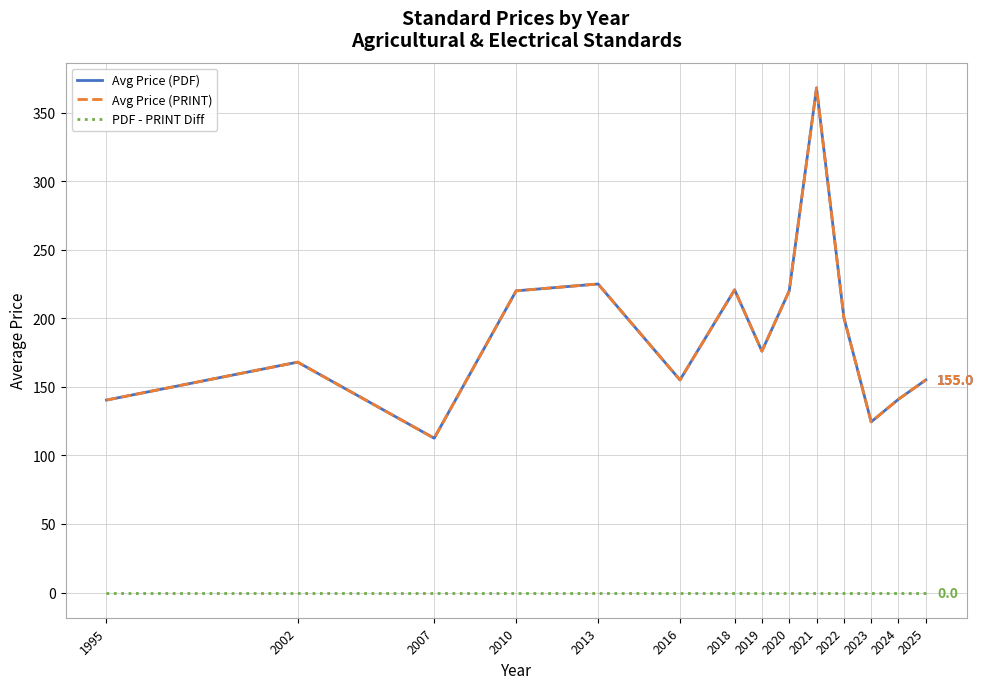

Is this an area chart (filled region under the line)?

No